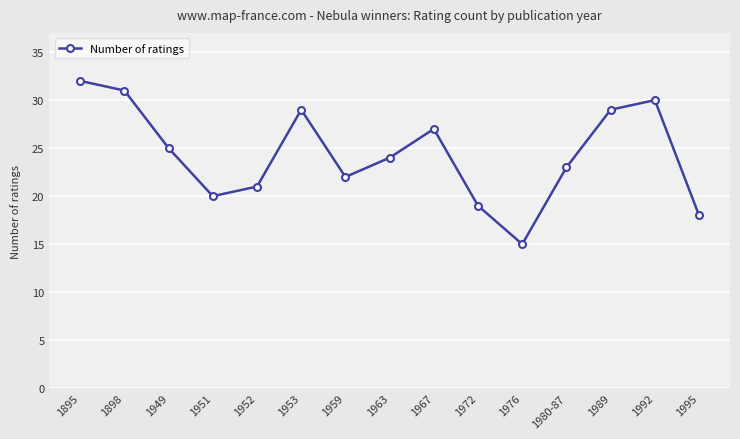

Where is the first local minimum?

1951